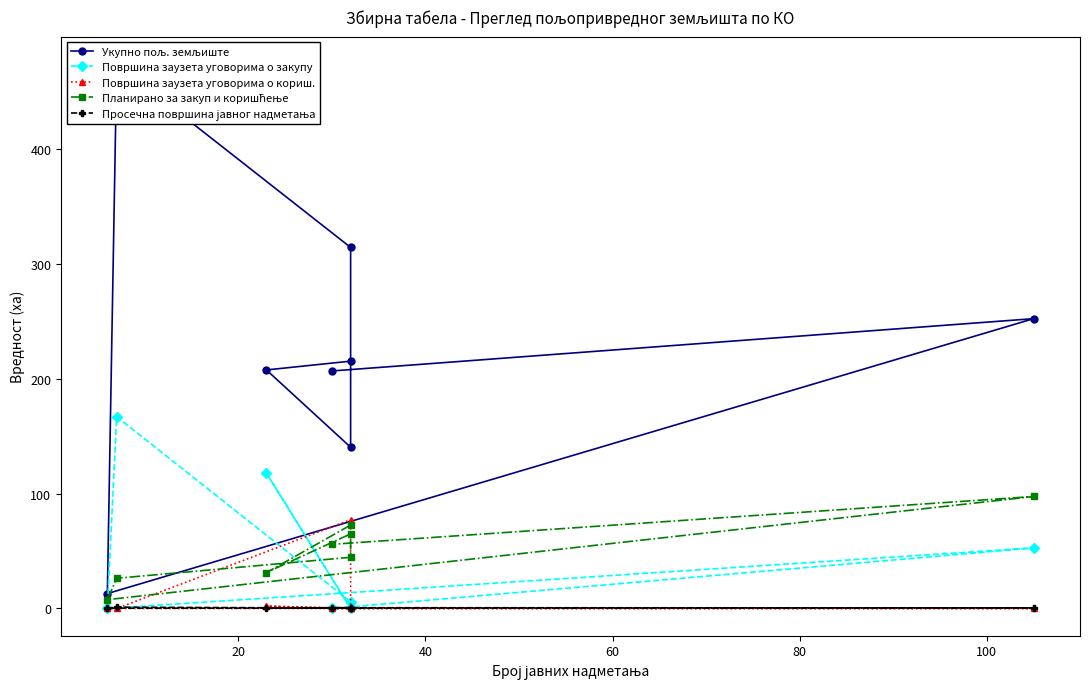

The Површина заузета уговорима о закупу series shows 56.9 at 100. True or false?

False